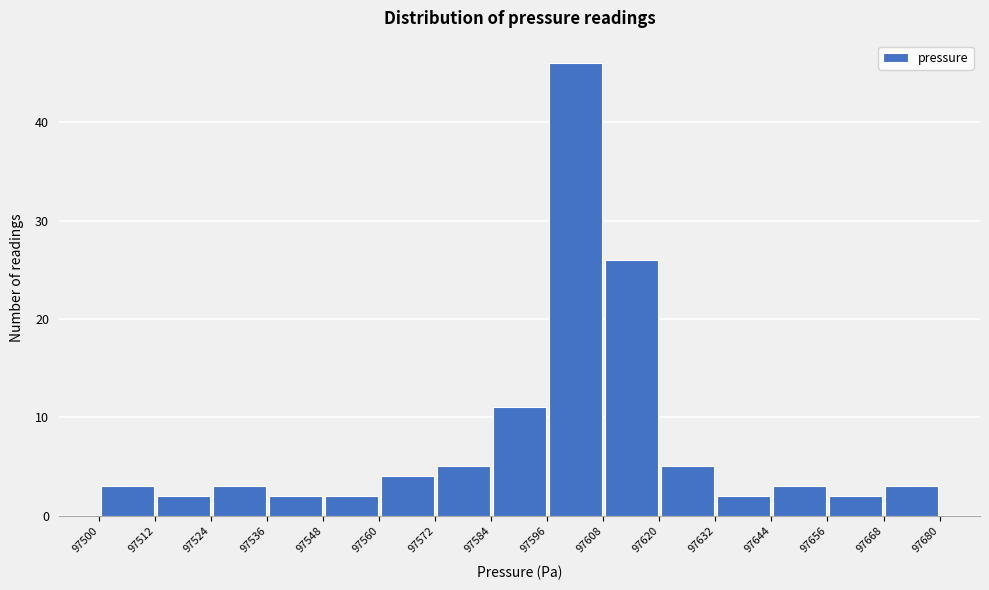

Over which range of the x-axis is the bar tallest?

97596 to 97608